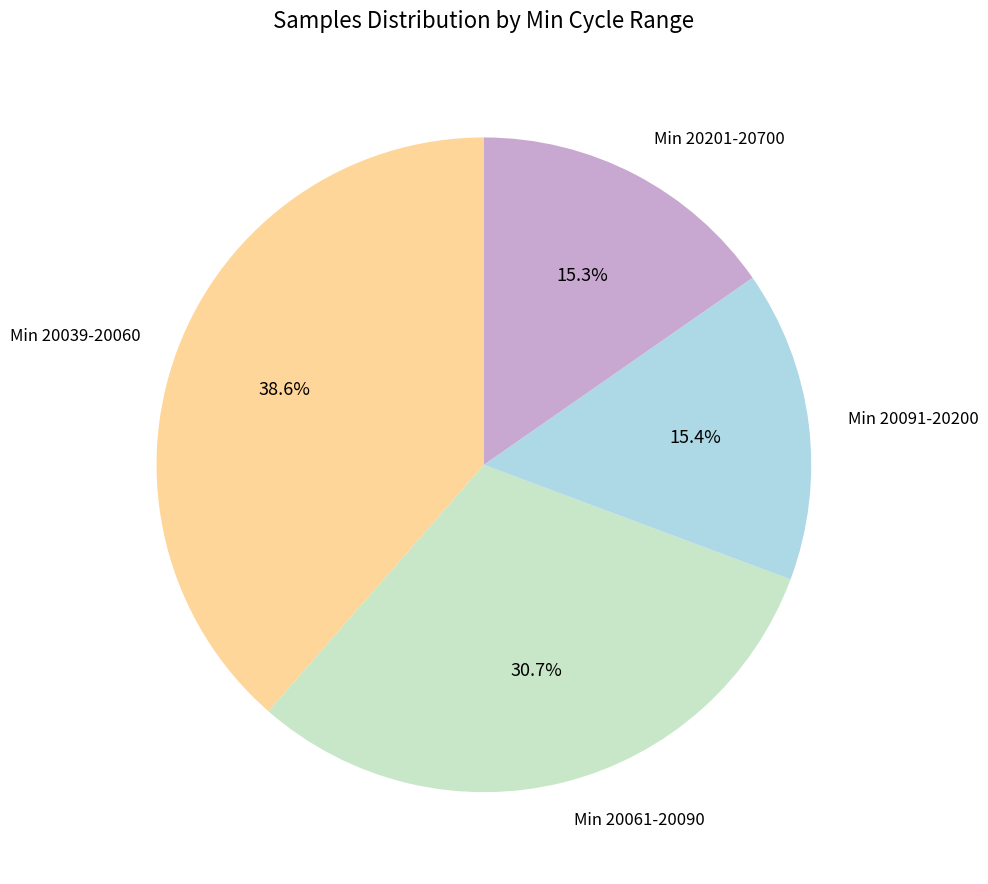

What percentage do Min 20039-20060 and Min 20061-20090 together represent?

69.3%